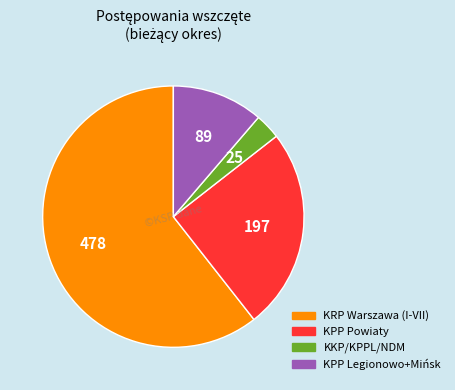

Is there a majority slice in this chart?

Yes